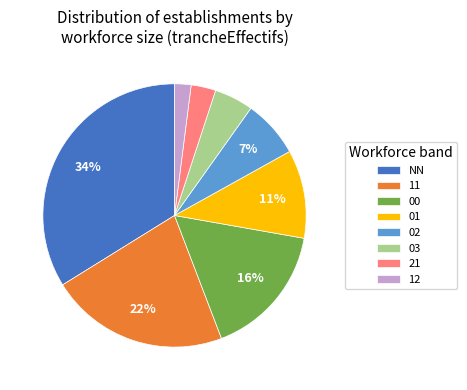

Rank the categories by value from lowest to highest.

12, 21, 03, 02, 01, 00, 11, NN